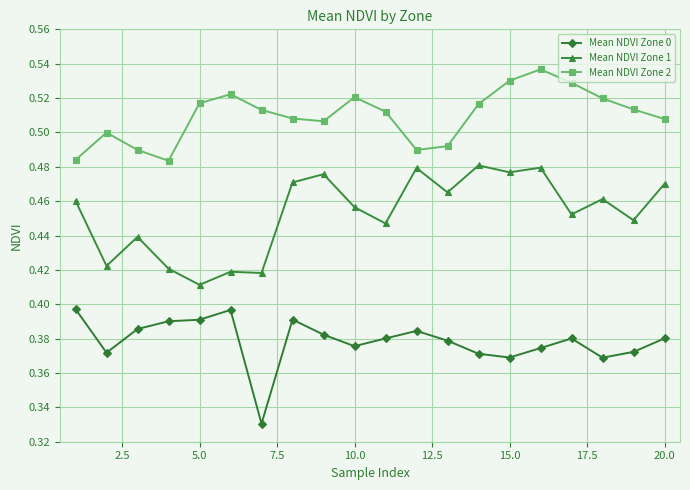

Which series has the largest total across all categories?

Mean NDVI Zone 2